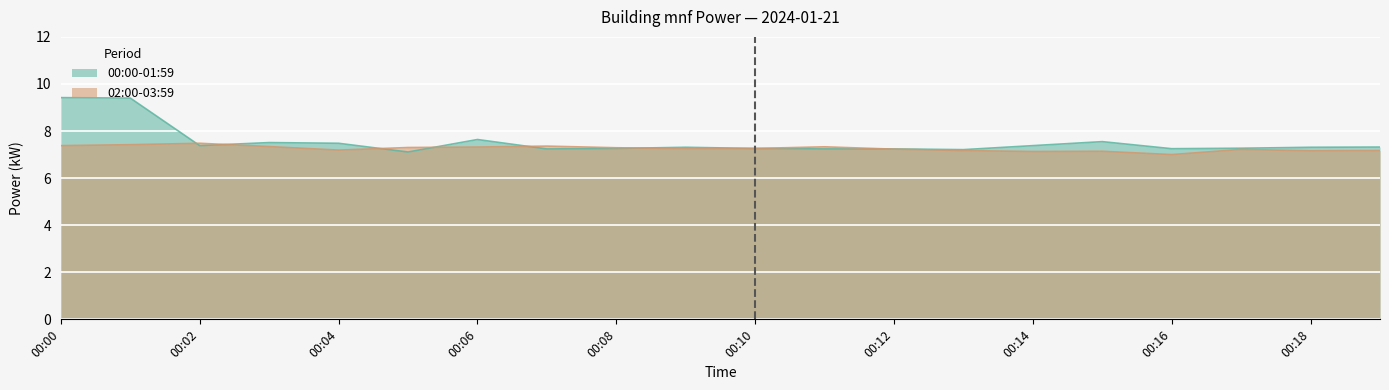

What is the total value across all series at 00:11?

14.6